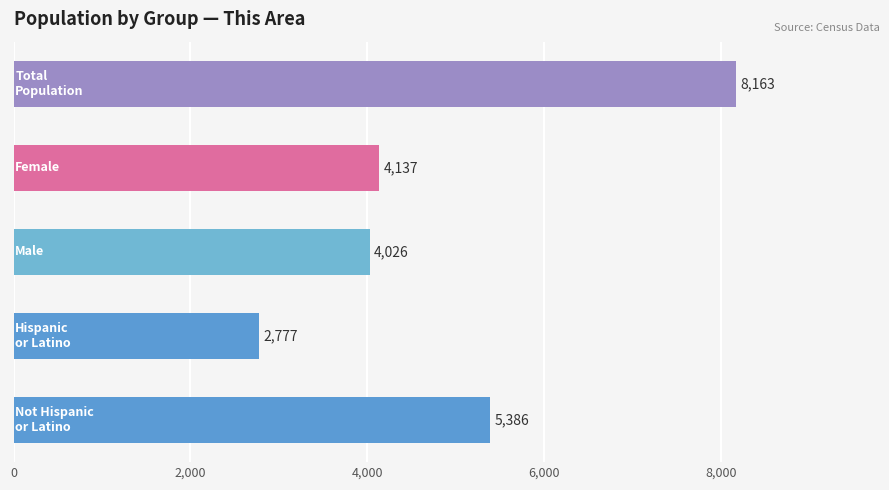

Does the chart contain stacked bars?

No